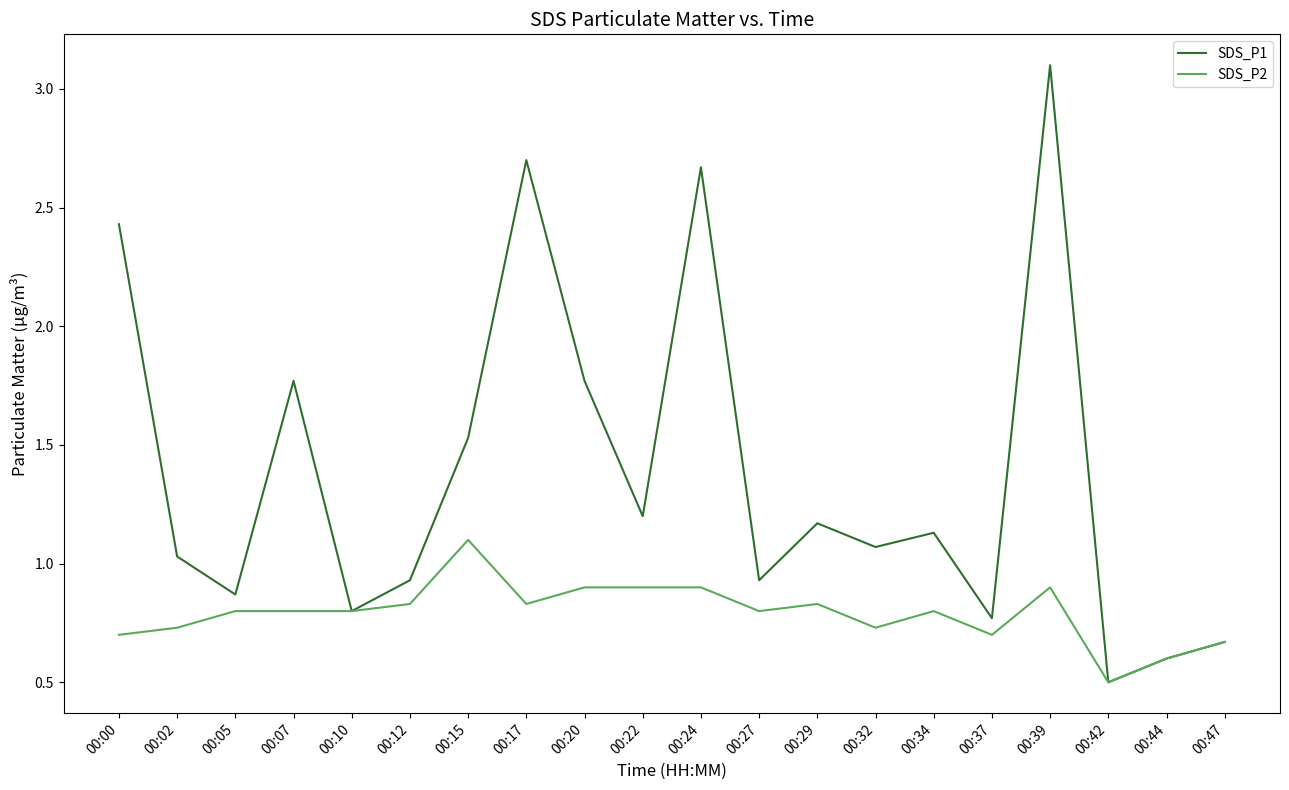

Count the SDS_P2 values in the range 0 to 1.

19